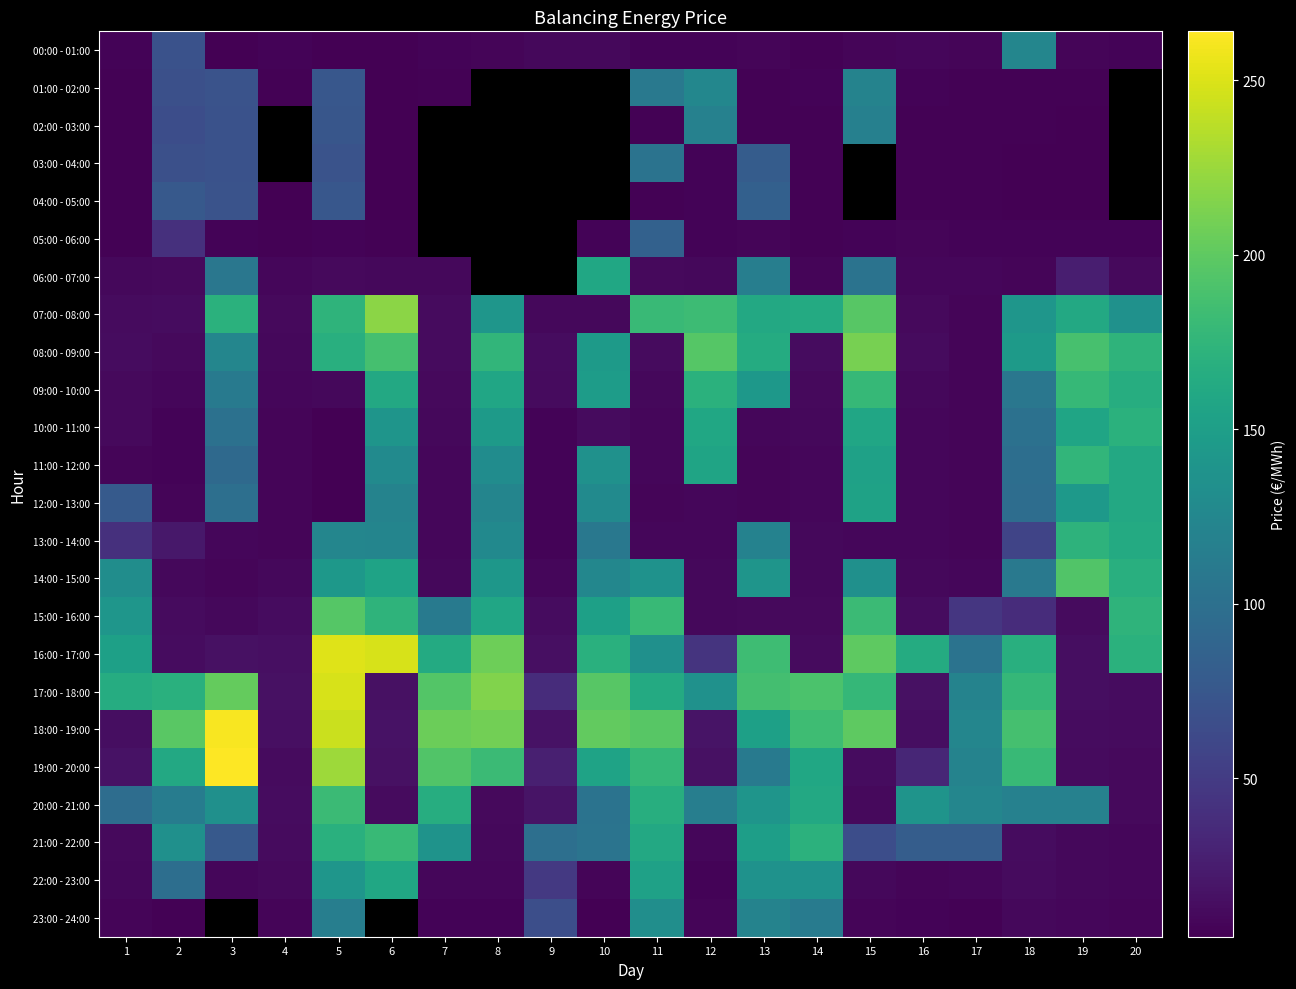

Which category has the lowest value in the 08:00 - 09:00 series?

17